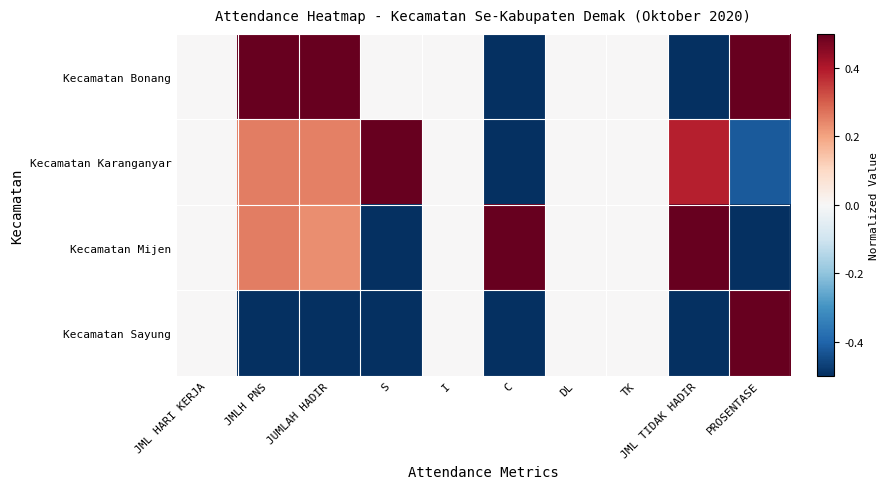

At which category does the chart reach its minimum across all series?

JMLH PNS